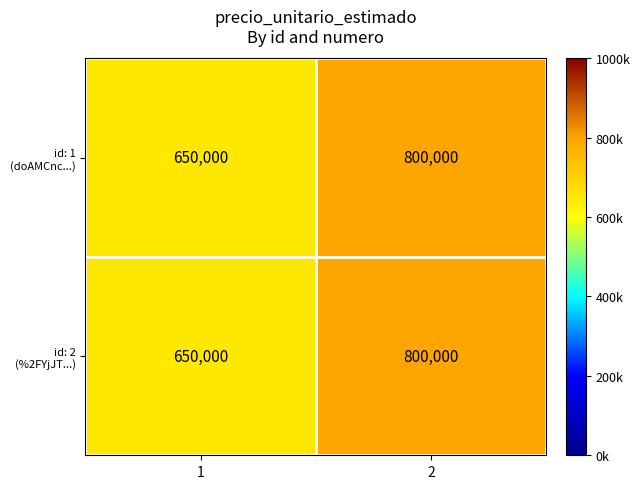

What is the maximum value shown in the chart?

800000